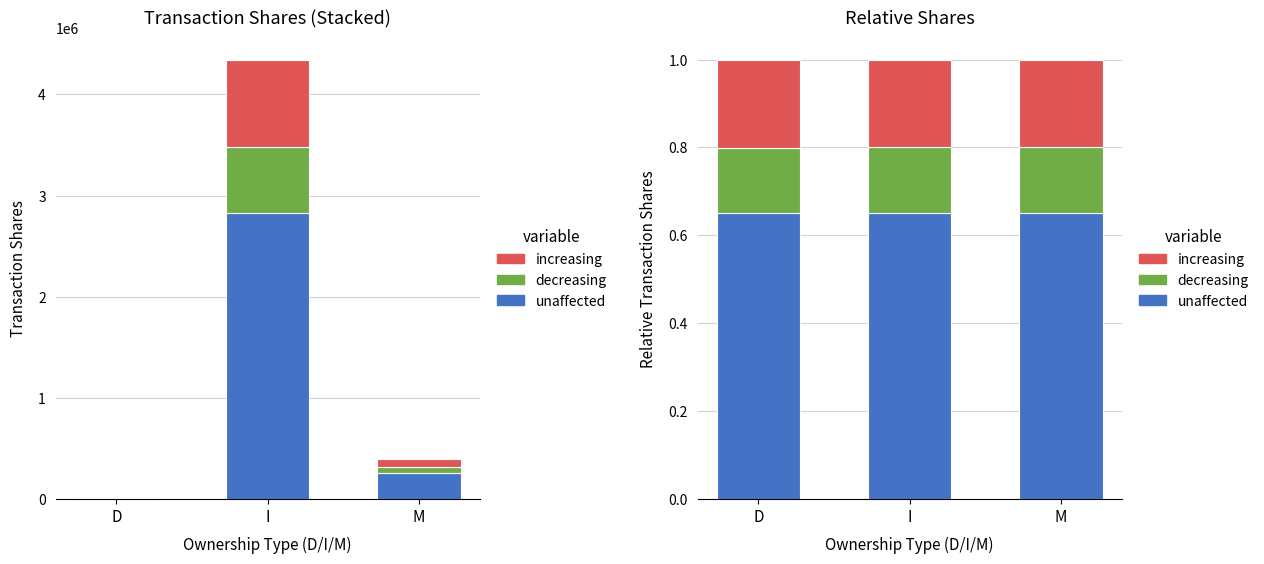

What is the label of the 1st bar from the right?

M